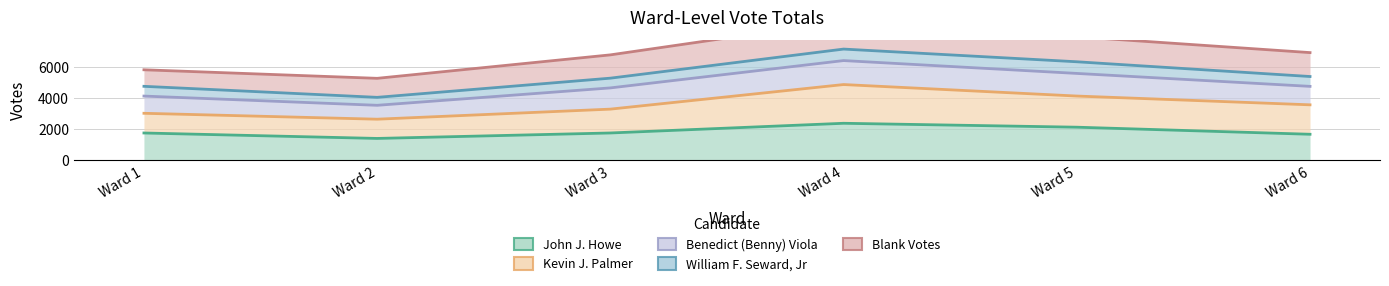

List the labels in order of Kevin J. Palmer value, largest first.

Ward 4, Ward 5, Ward 6, Ward 3, Ward 1, Ward 2